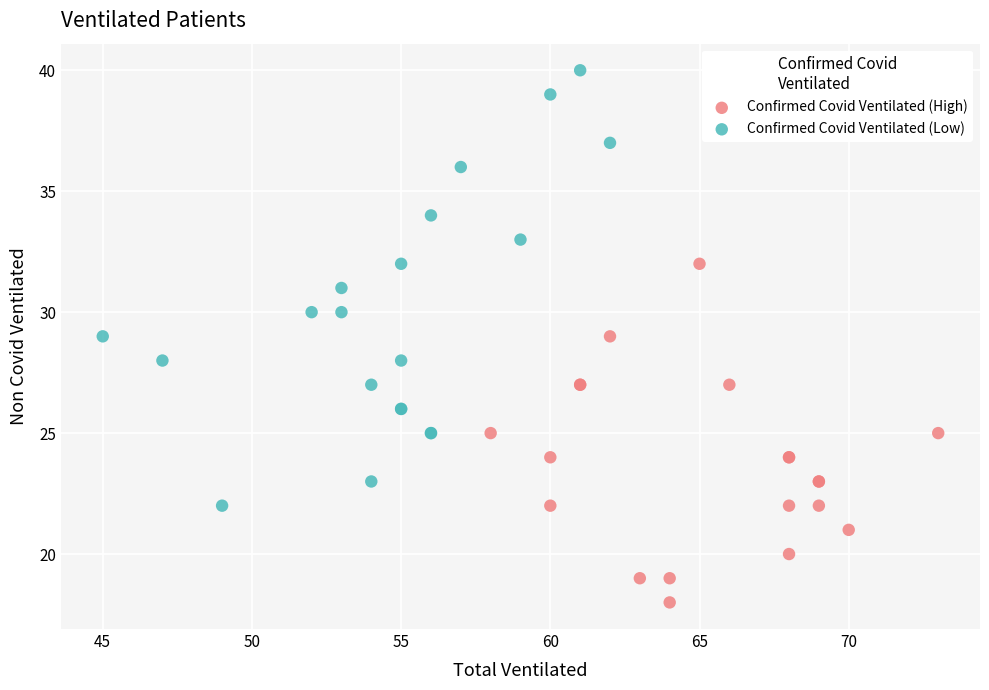

Which series reaches the minimum Y coordinate?

Confirmed Covid Ventilated (High)